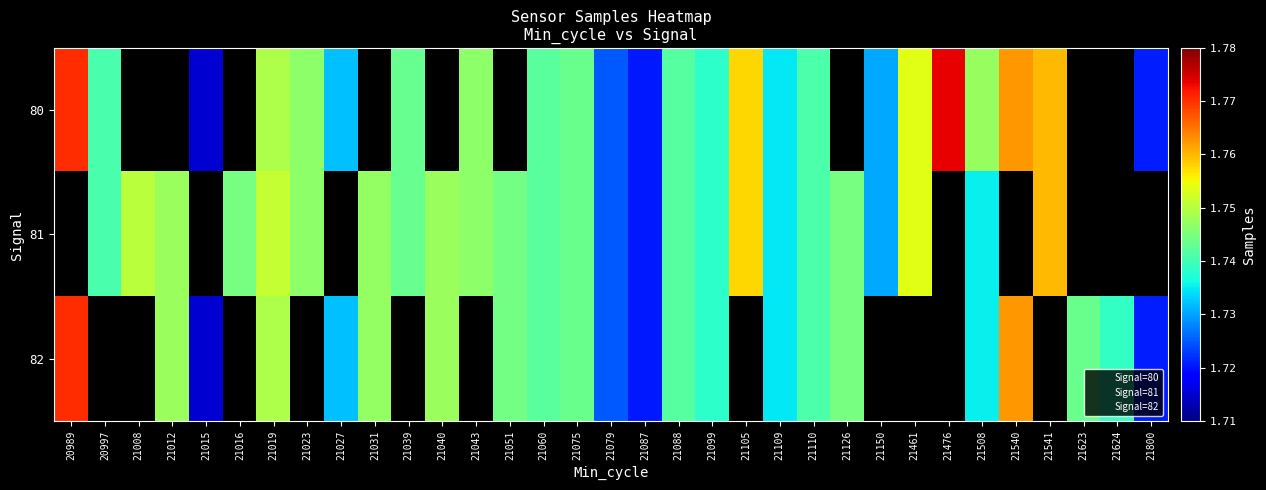

At how many categories does at least one series exceed 1722871?

30